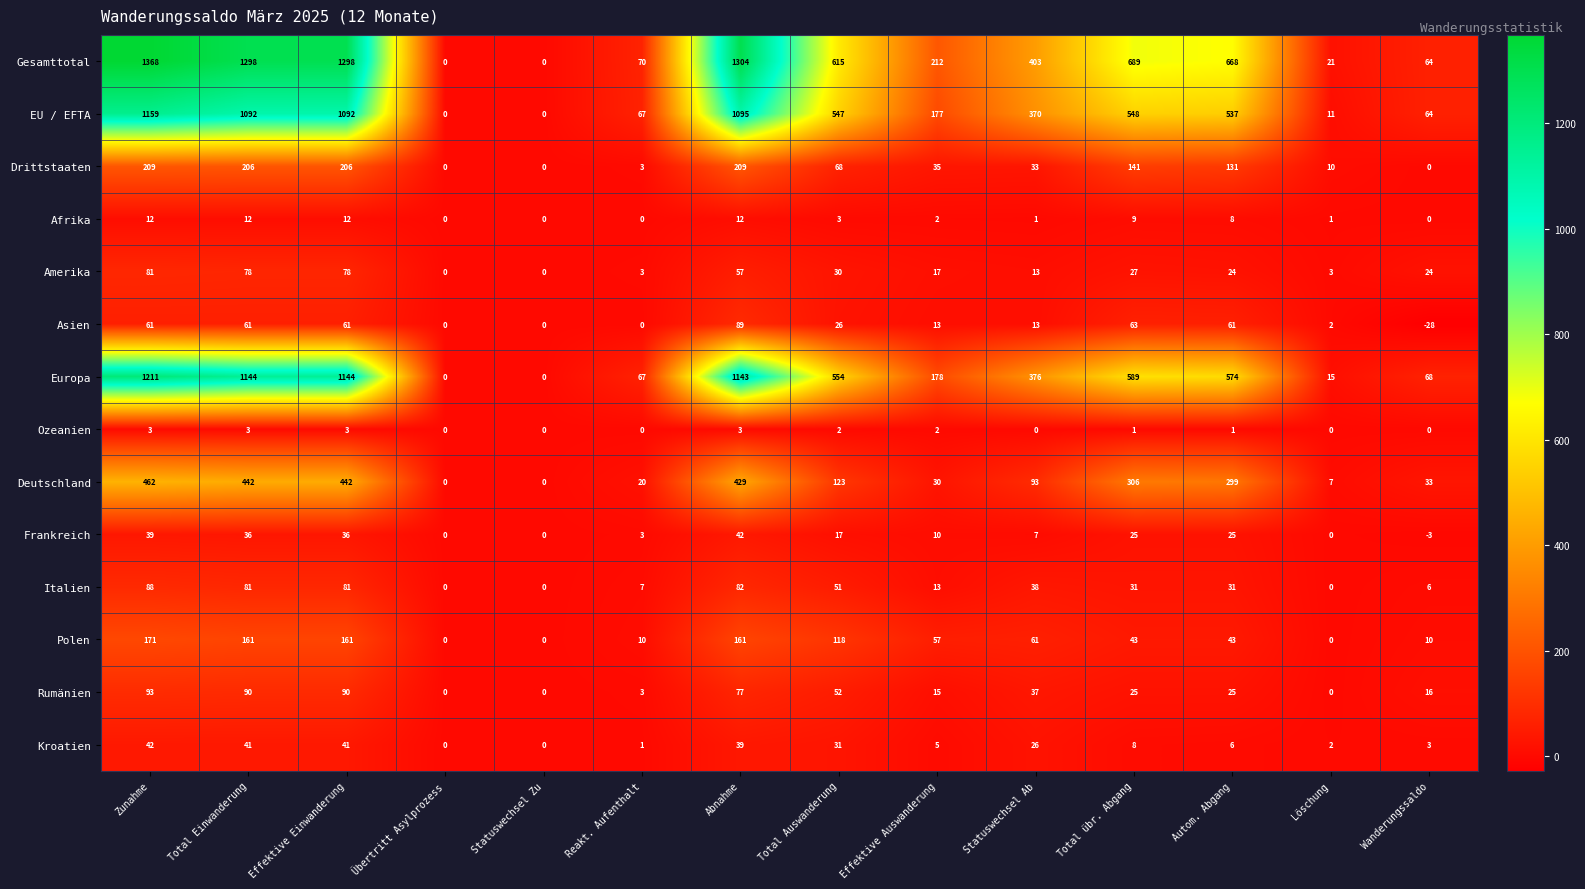

What is the average value of the Amerika series?

31